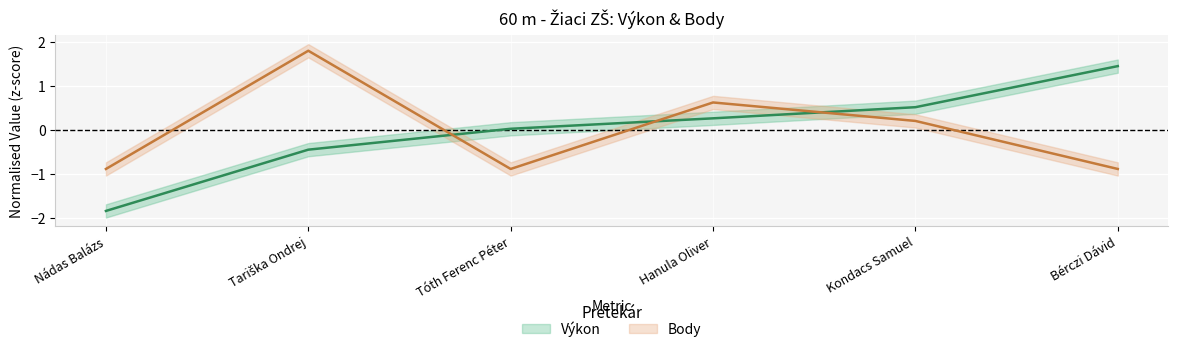

Rank the series at Kondacs Samuel from highest to lowest value.

Výkon, Body